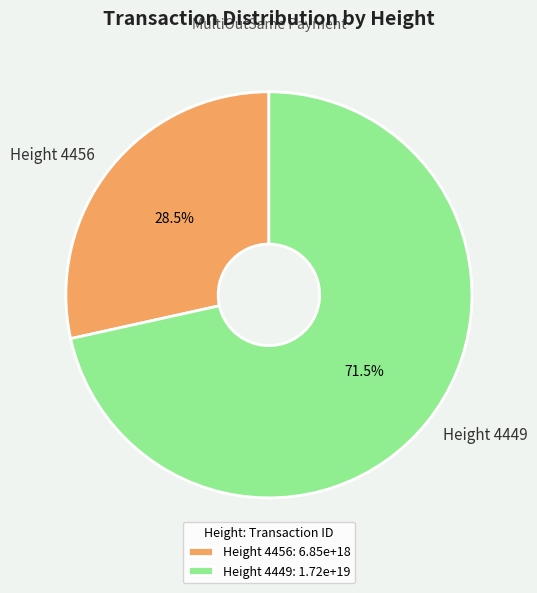

Which slice is the largest?

Height 4449